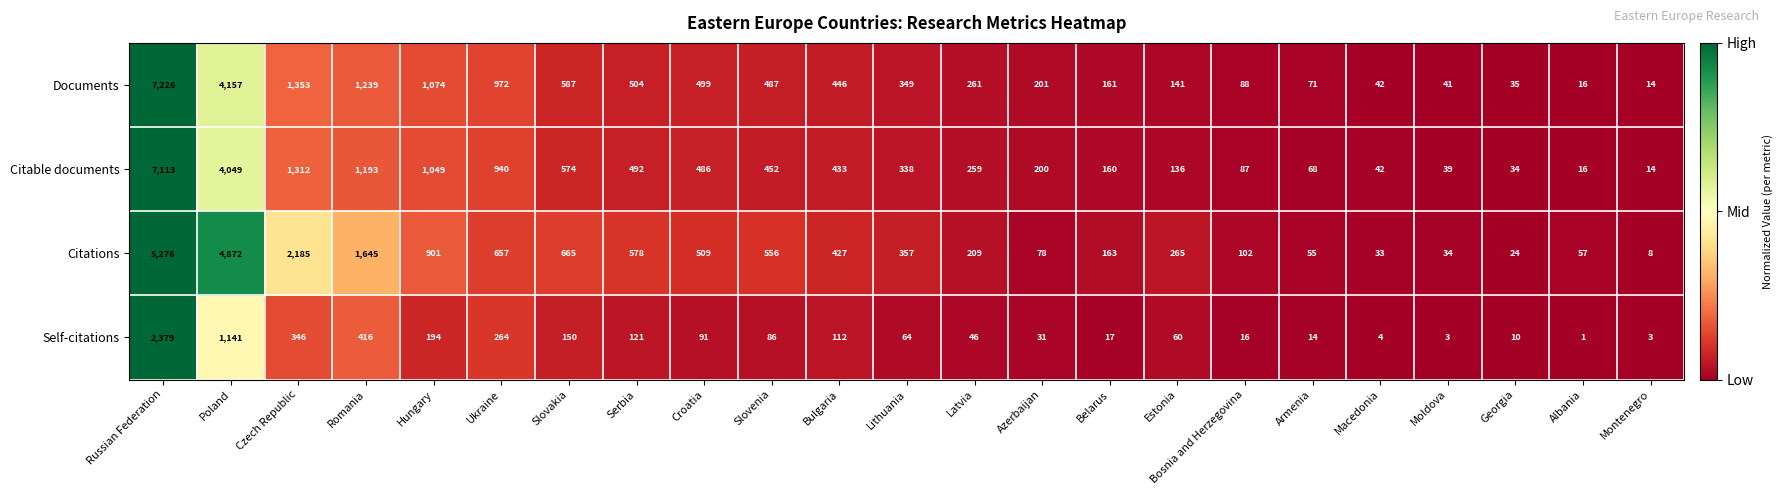

What is the difference between the maximum and second lowest values in the Citable documents series?

7097